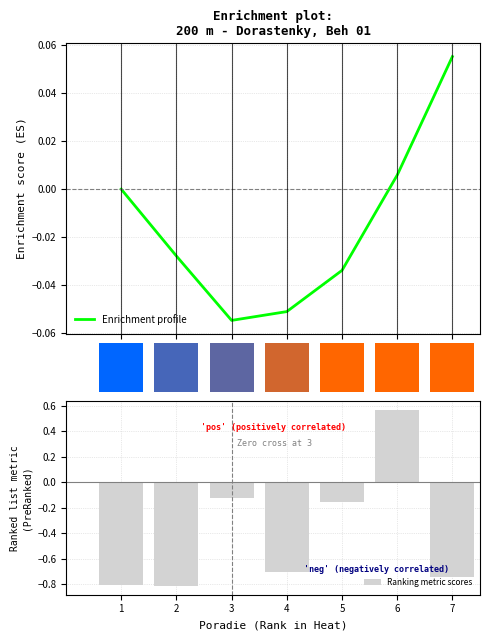

What is the greatest value displayed?

0.6